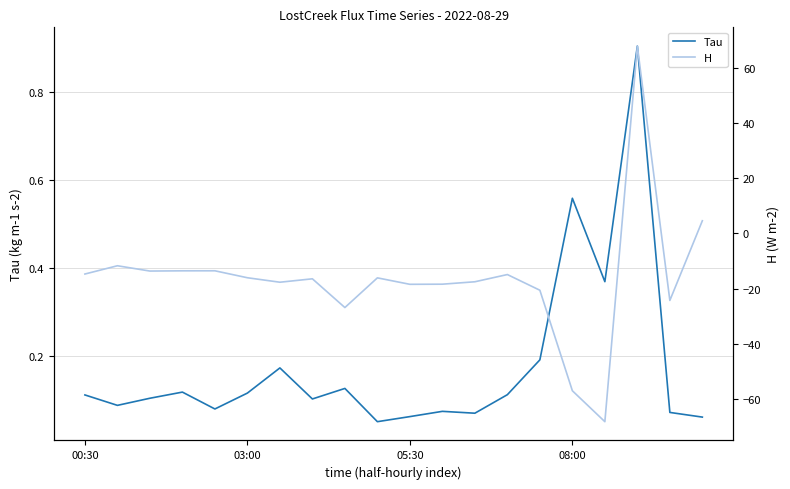

Which series has the widest spread of values?

H